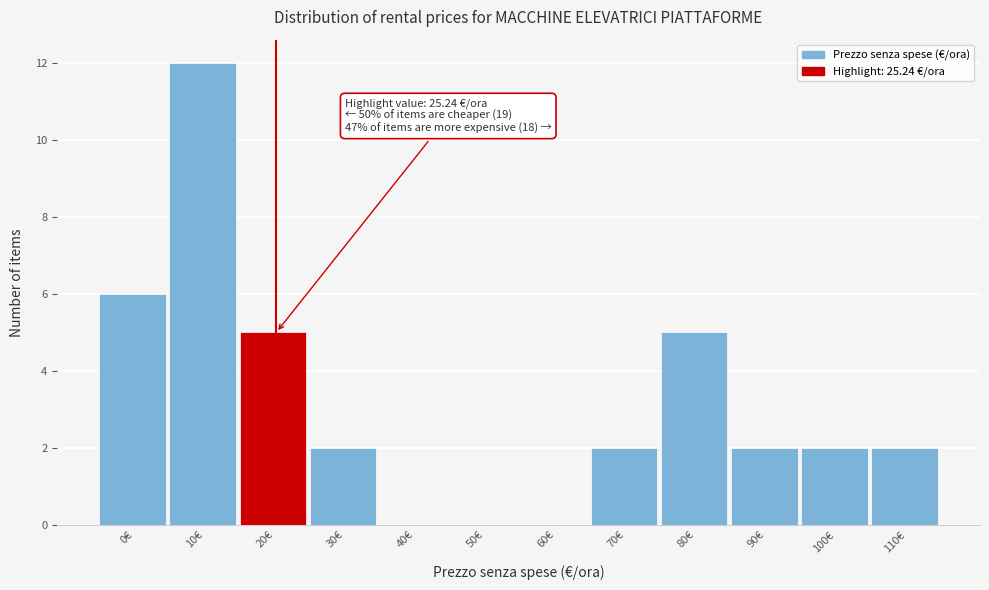

Reading left to right, transcribe all the data shown in this chart.

0€=6	10€=12	20€=5	30€=2	40€=0	50€=0	60€=0	70€=2	80€=5	90€=2	100€=2	110€=2